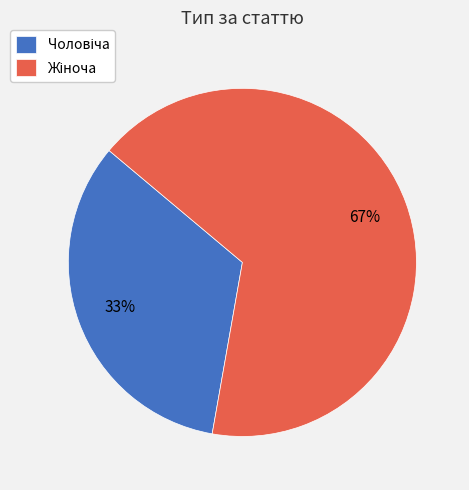

To the nearest percent, what is the average slice percentage?

50%